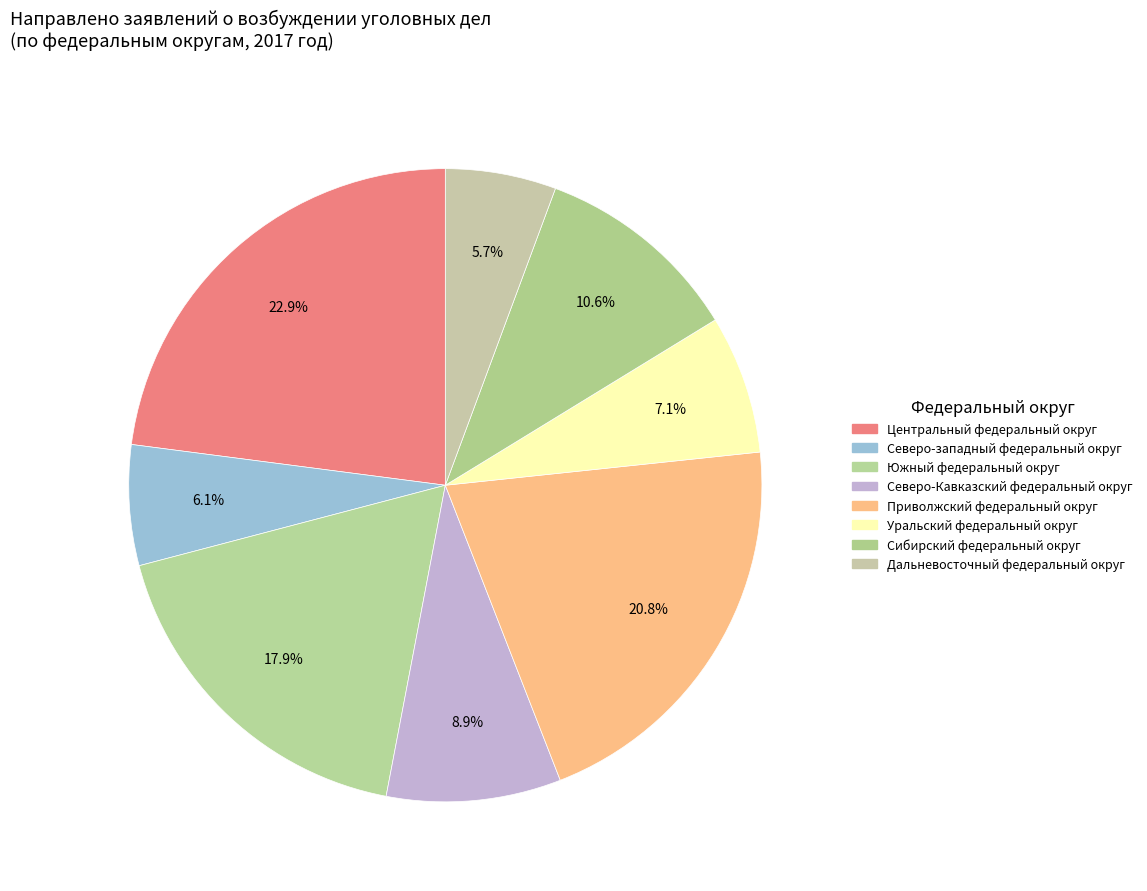

Does Северо-западный федеральный округ represent more than half of the total?

No